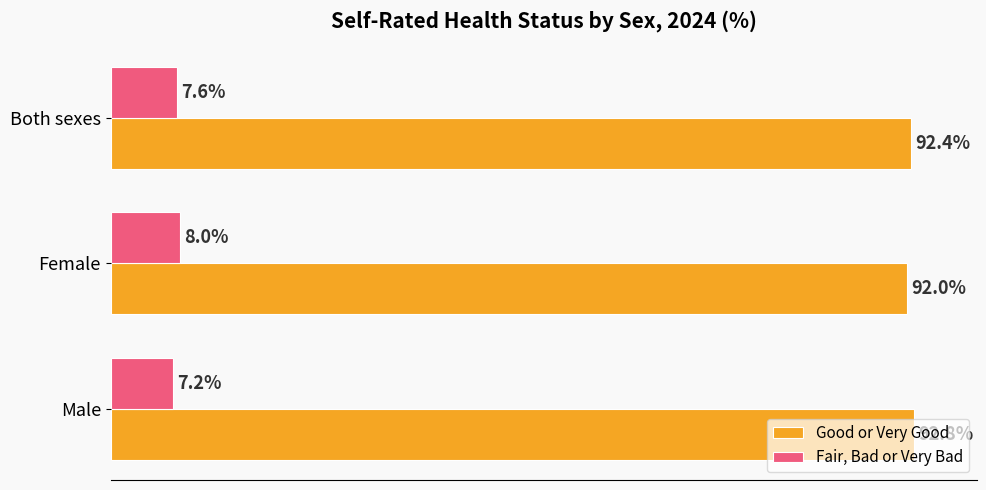

Rank the series at Male from lowest to highest value.

Fair, Bad or Very Bad, Good or Very Good